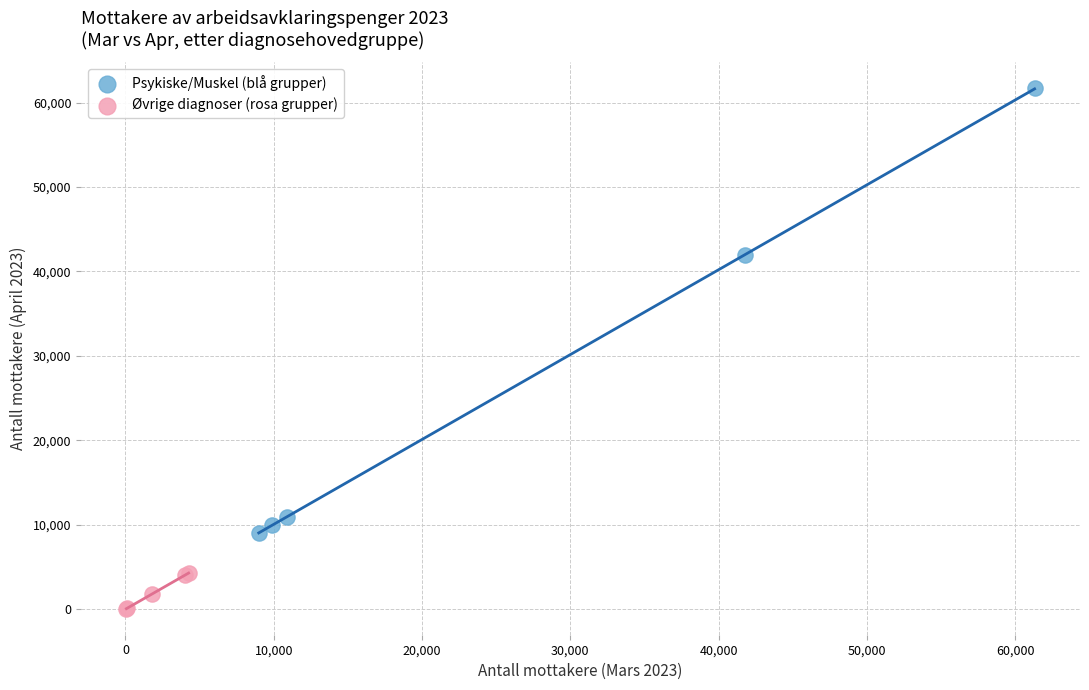

Which series has the largest Y range (max minus min)?

Psykiske/Muskel (blå grupper)